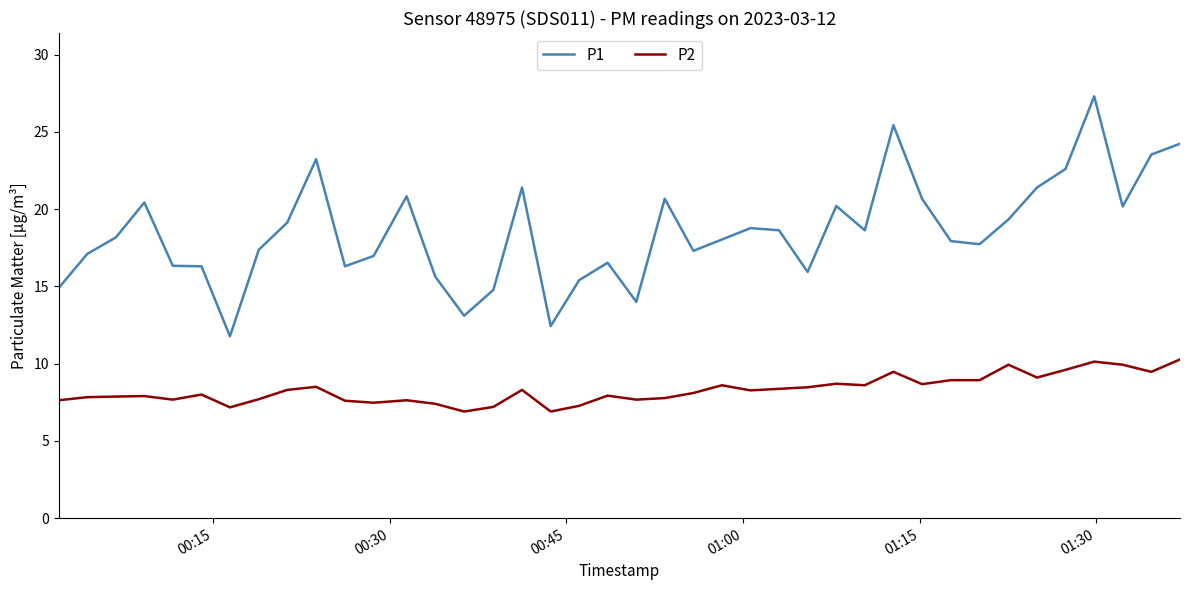

Which series has the largest range (max minus min)?

P1